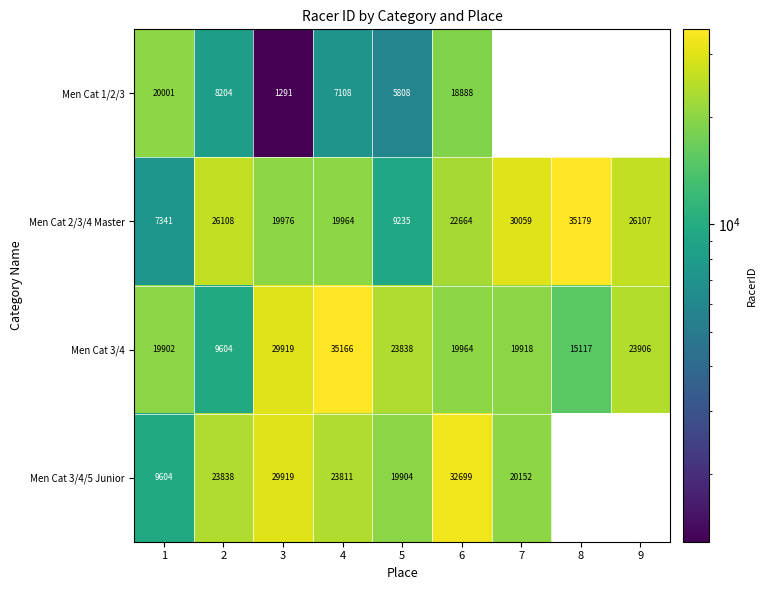

How many values in the Men Cat 3/4 series are below 19964?

4